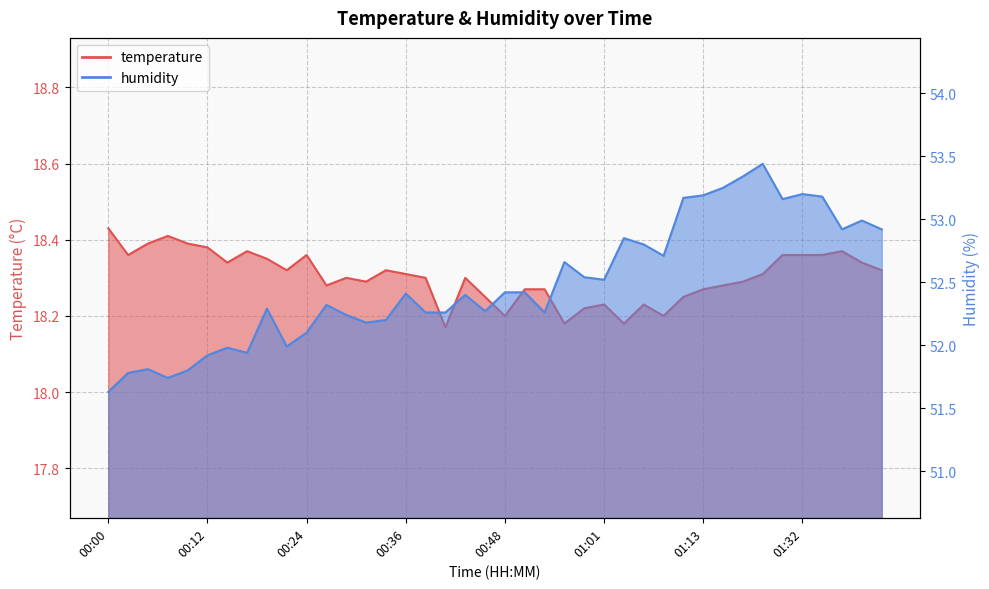

What is the label of the 39th point from the left?

01:39